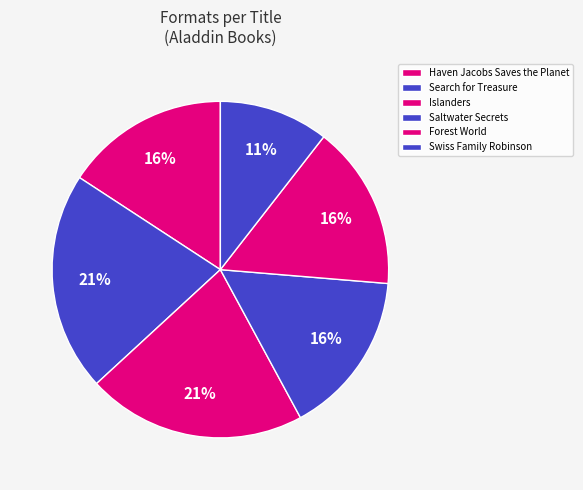

Rank the categories by value from lowest to highest.

Swiss Family Robinson, Haven Jacobs Saves the Planet, Saltwater Secrets, Forest World, Search for Treasure, Islanders